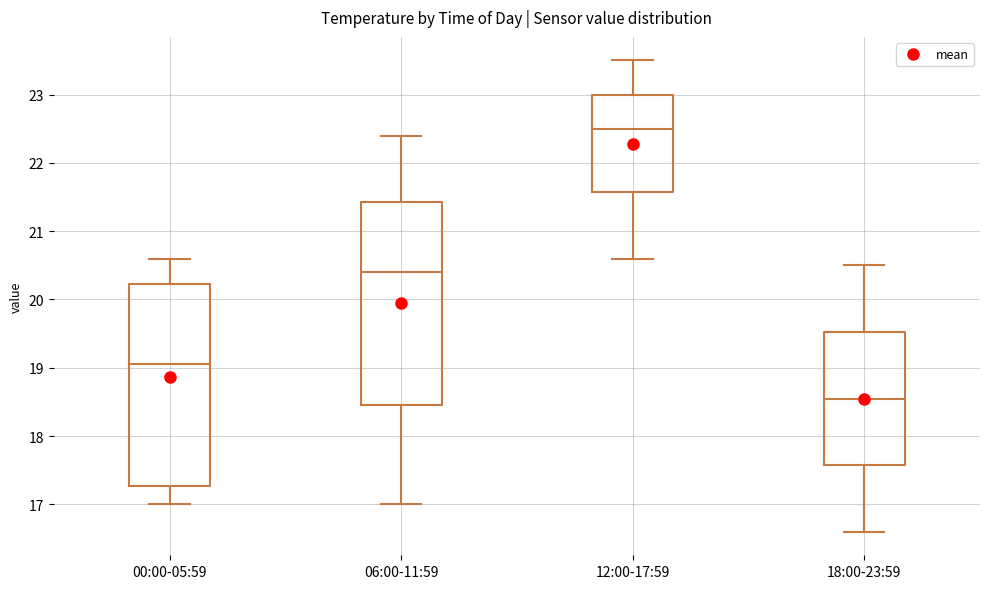

Where does the upper whisker of the box for 12:00-17:59 end on the y-axis? The values are not printed on the chart, so give them approximately, as read against the axis.

23.5